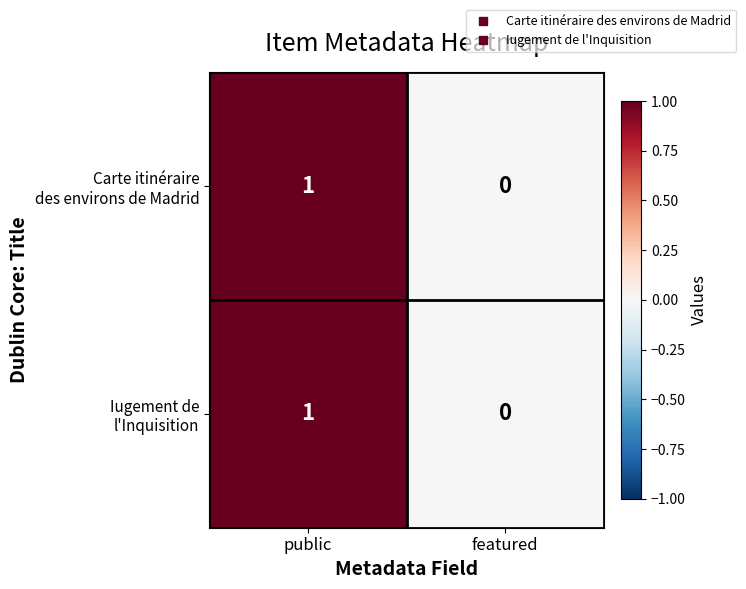

How many data points does each series have?

2